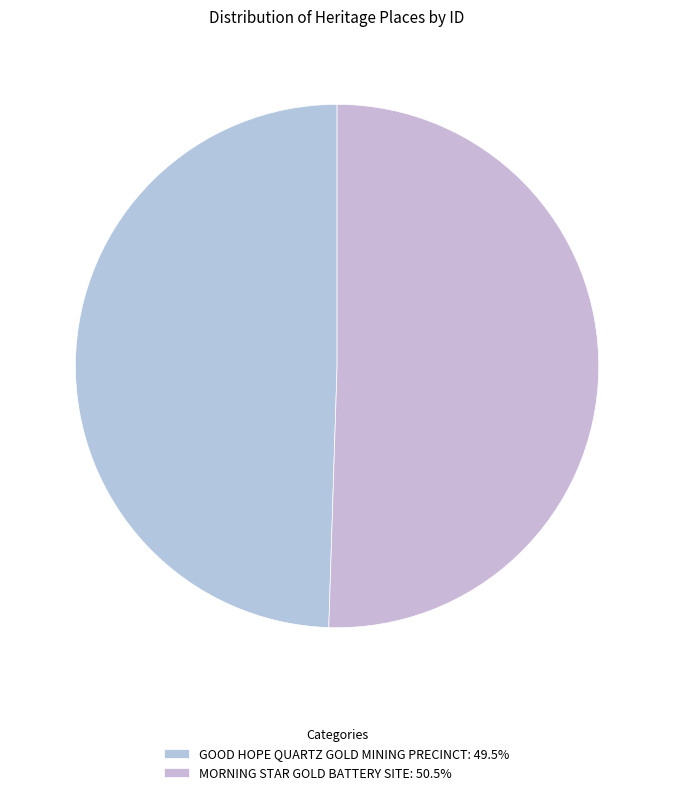

To the nearest percent, what percentage of the pie is MORNING STAR GOLD BATTERY SITE?

51%